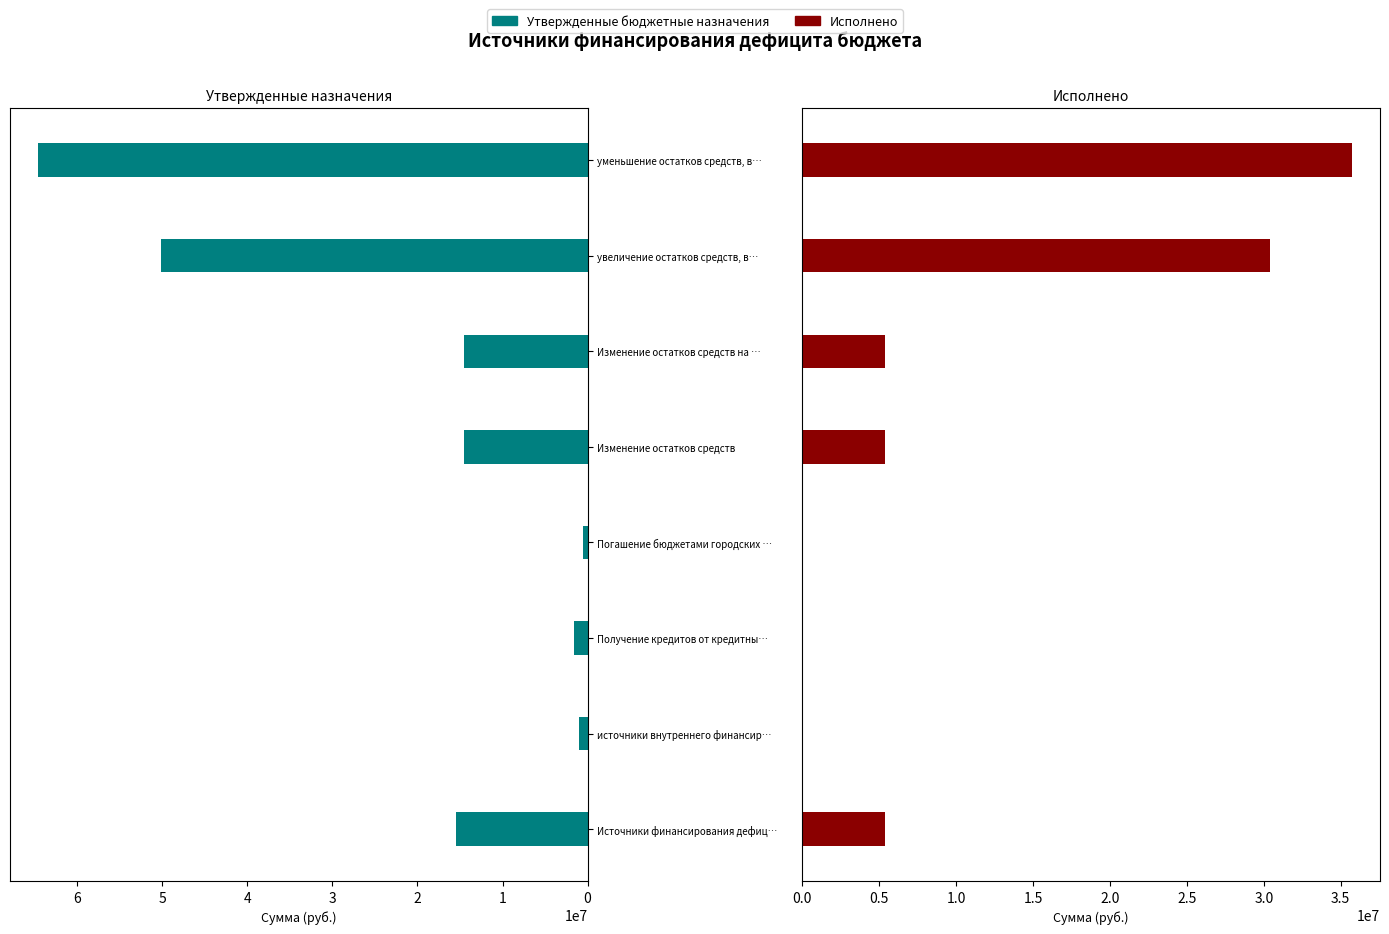

Reading left to right, transcribe all the data shown in this chart.

Утвержденные бюджетные назначения: 15526918.6	1015000.0	1610200.0	595200.0	14511918.6	14511918.6	50144910.9	64656829.5
Исполнено: 5357314.3	0.0	0.0	0.0	5357314.3	5357314.3	30412787.7	35770102.1